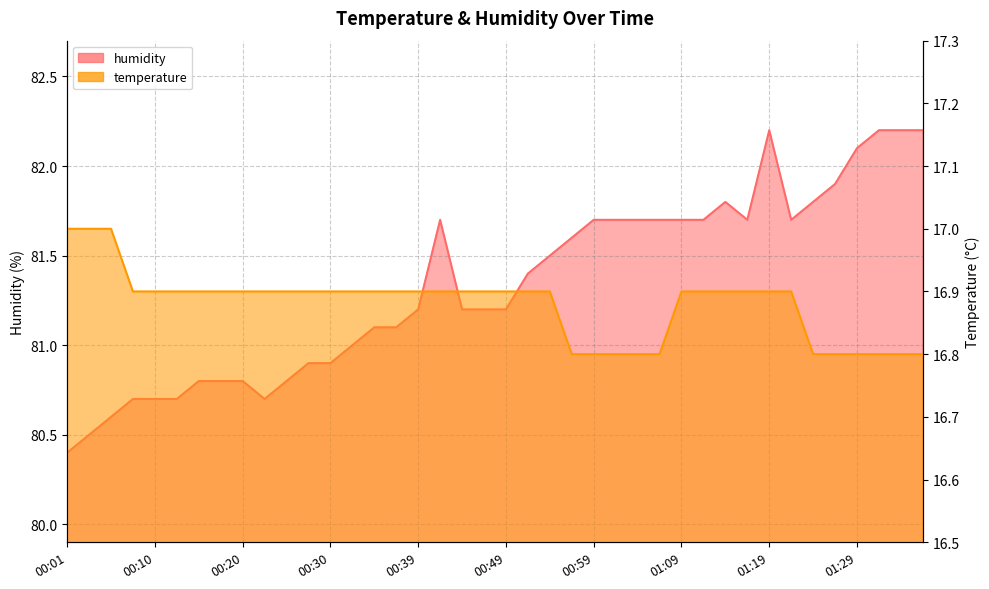

At which label is temperature closest to 16?

00:57